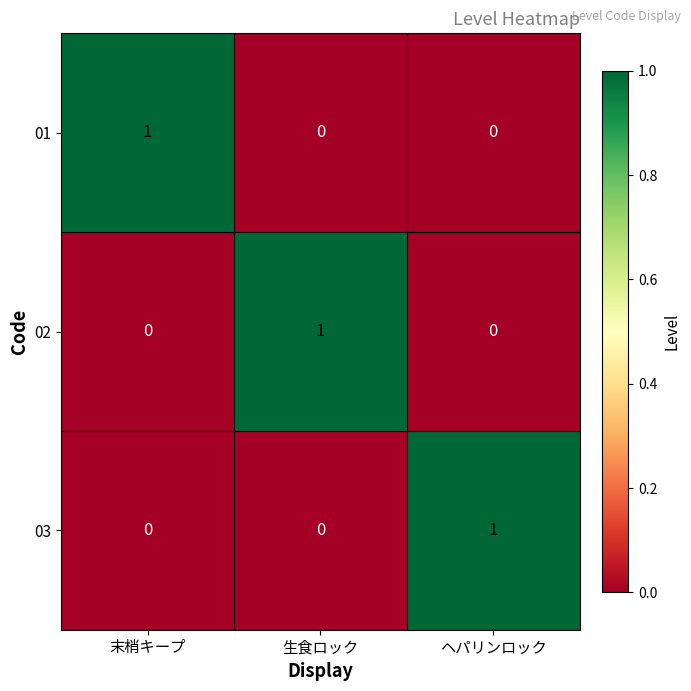

Which category has the highest value in the 02 series?

生食ロック